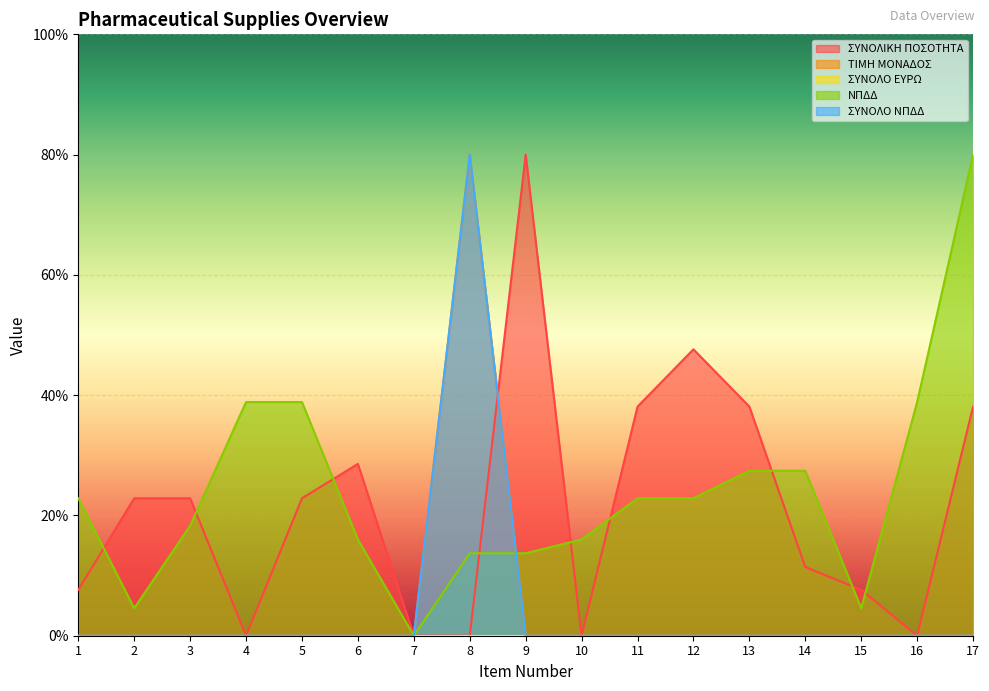

What is the difference between the ΣΥΝΟΛΙΚΗ ΠΟΣΟΤΗΤΑ values at 17 and 7?

38.1